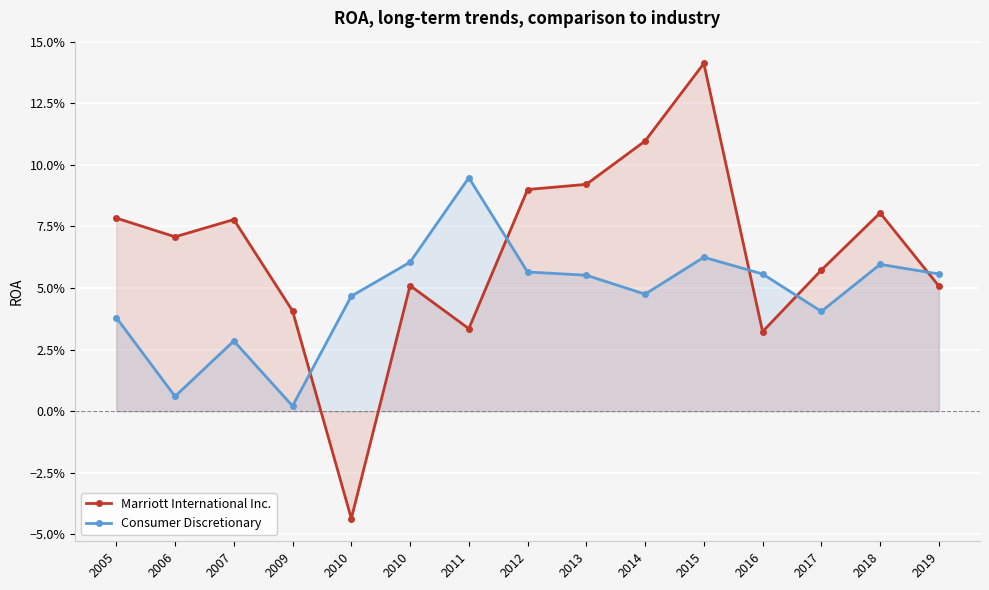

Where do Marriott International Inc. and Consumer Discretionary first cross each other?

2009 and 2010